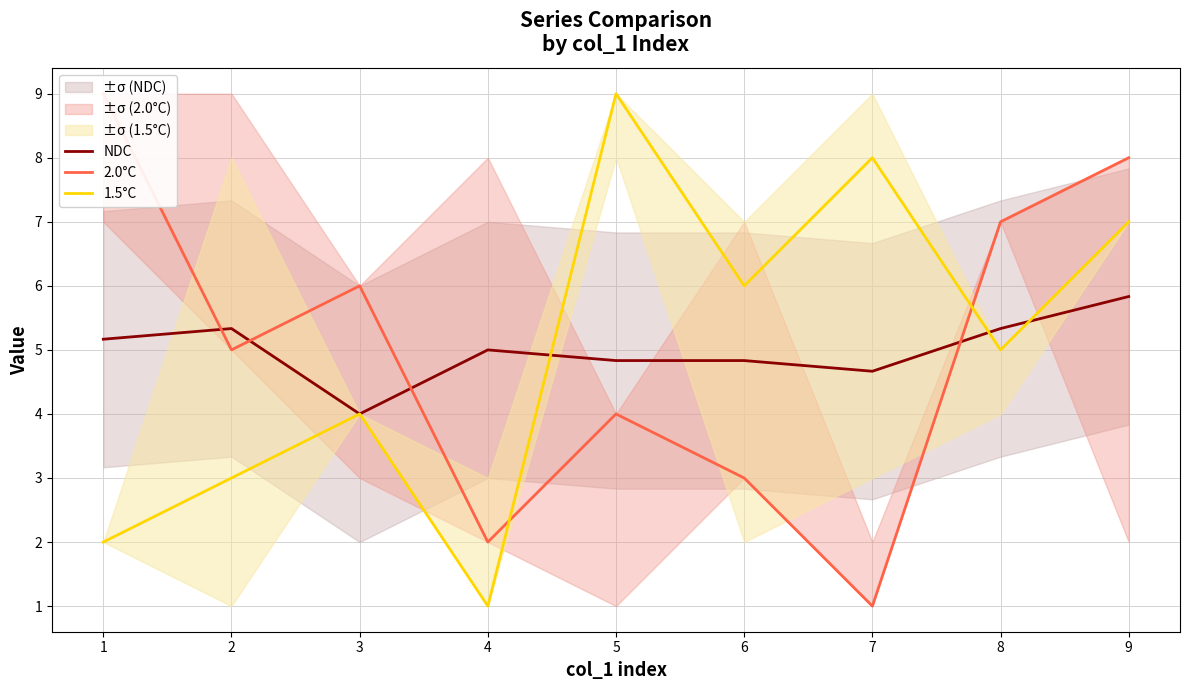

Where is the first local maximum for NDC?

2